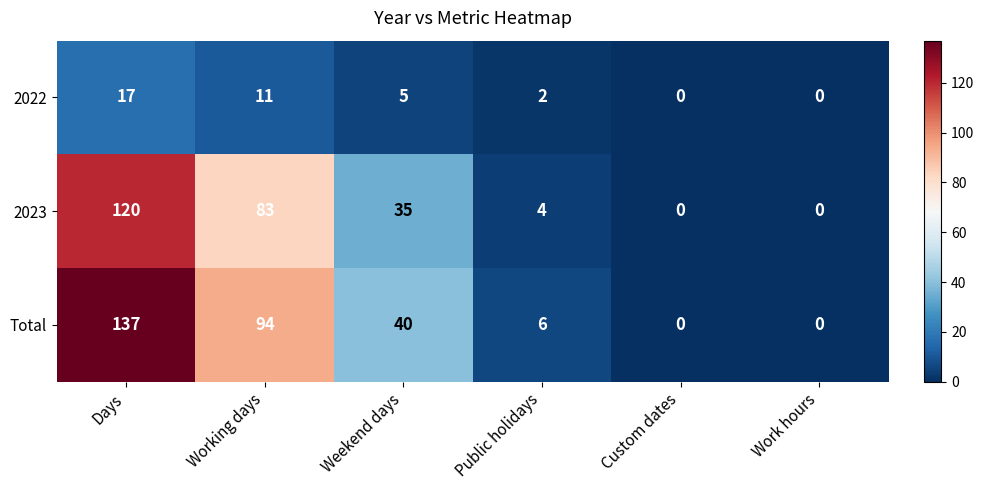

Reading left to right, extract all data points from this chart.

2022: 17	11	5	2	0	0
2023: 120	83	35	4	0	0
Total: 137	94	40	6	0	0